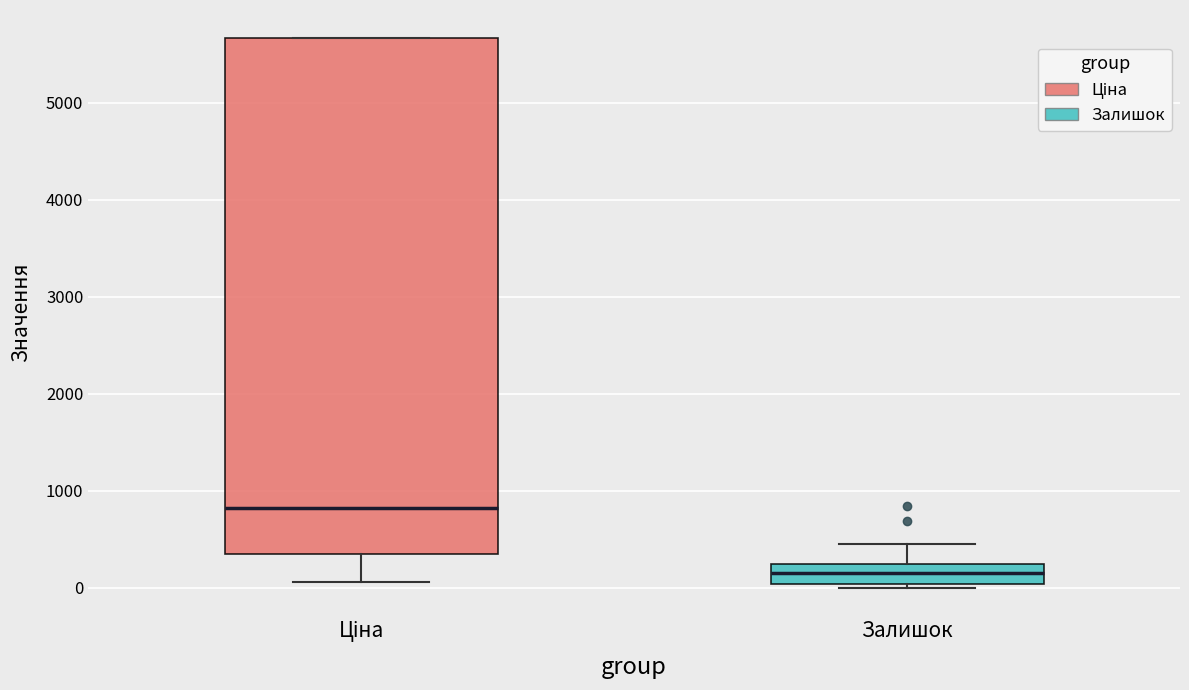

Reading left to right, transcribe this box plot: for each box, give where its median line is, the range the box spans, and where its two whiskers end, as read against the y-axis. The values are not printed on the chart, so give them approximately, as read against the axis.

Ціна: median 800, box 300 to 5700, whiskers 100 to 5700
Залишок: median 200 (inside the box), box 0 to 200, whiskers 0 (just below the box's lower edge) to 500